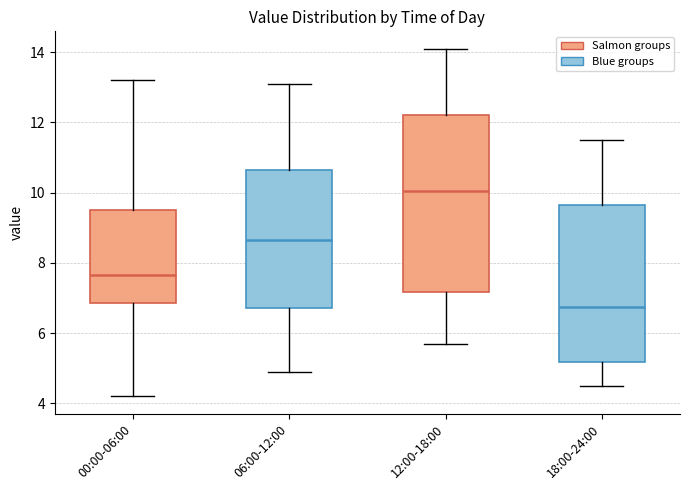

Reading left to right, transcribe this box plot: for each box, give where its median line is, the range the box spans, and where its two whiskers end, as read against the y-axis. The values are not printed on the chart, so give them approximately, as read against the axis.

00:00-06:00: median 7.6, box 6.8 to 9.6, whiskers 4.2 to 13.2
06:00-12:00: median 8.6, box 6.8 to 10.6, whiskers 5.0 to 13.2
12:00-18:00: median 10.0, box 7.2 to 12.2, whiskers 5.8 to 14.2
18:00-24:00: median 6.8, box 5.2 to 9.6, whiskers 4.6 to 11.6